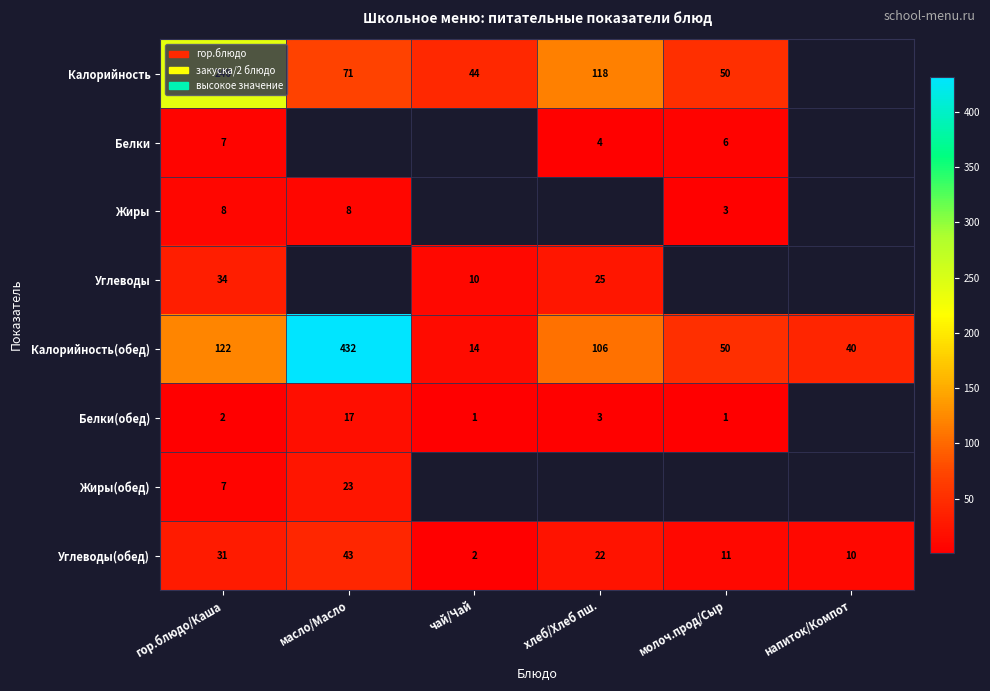

What is the difference between the maximum and minimum values in the Углеводы(обед) series?

41